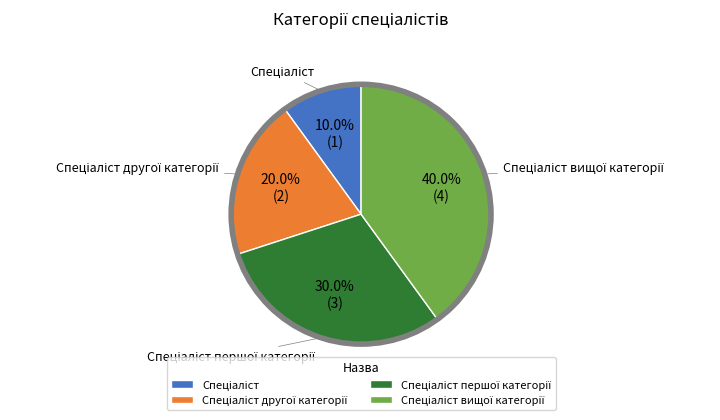

Is there a majority slice in this chart?

No